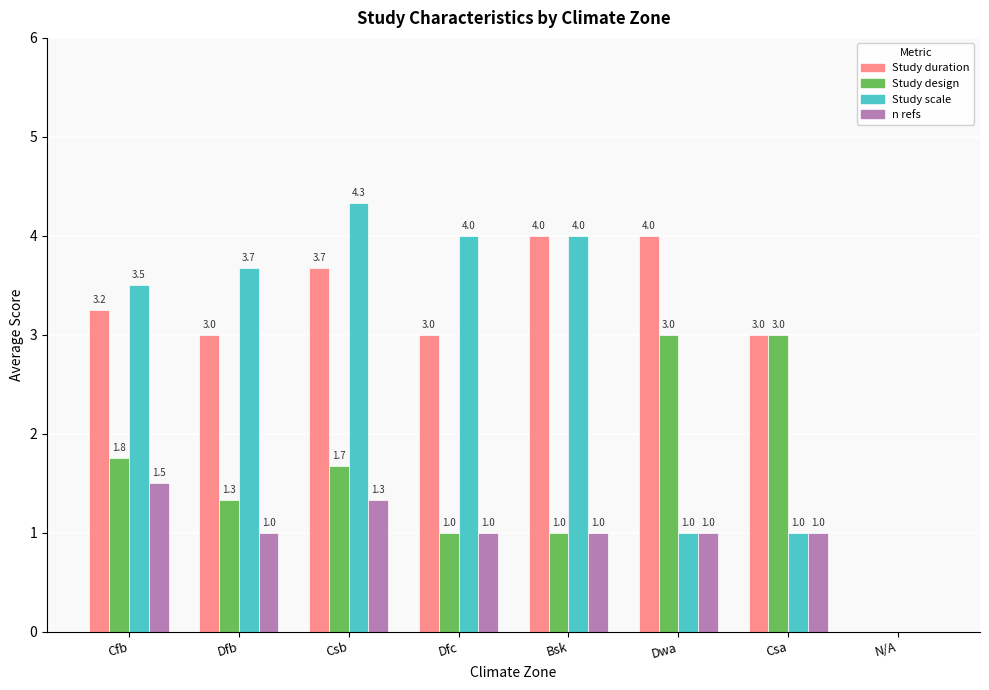

Which series has the largest total across all categories?

Study duration